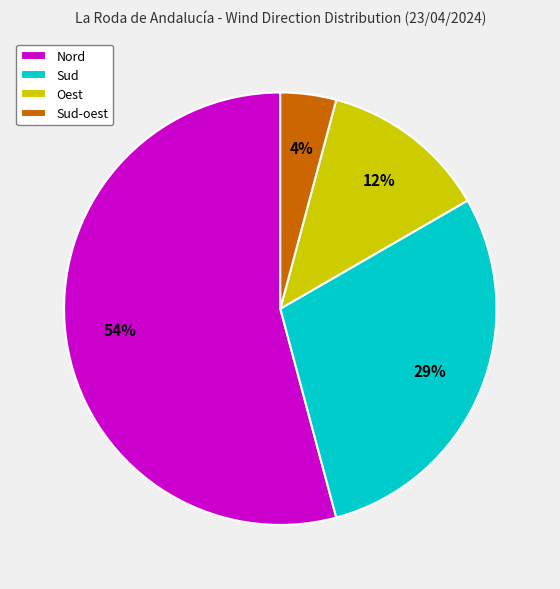

Count the number of slices in the pie.

4